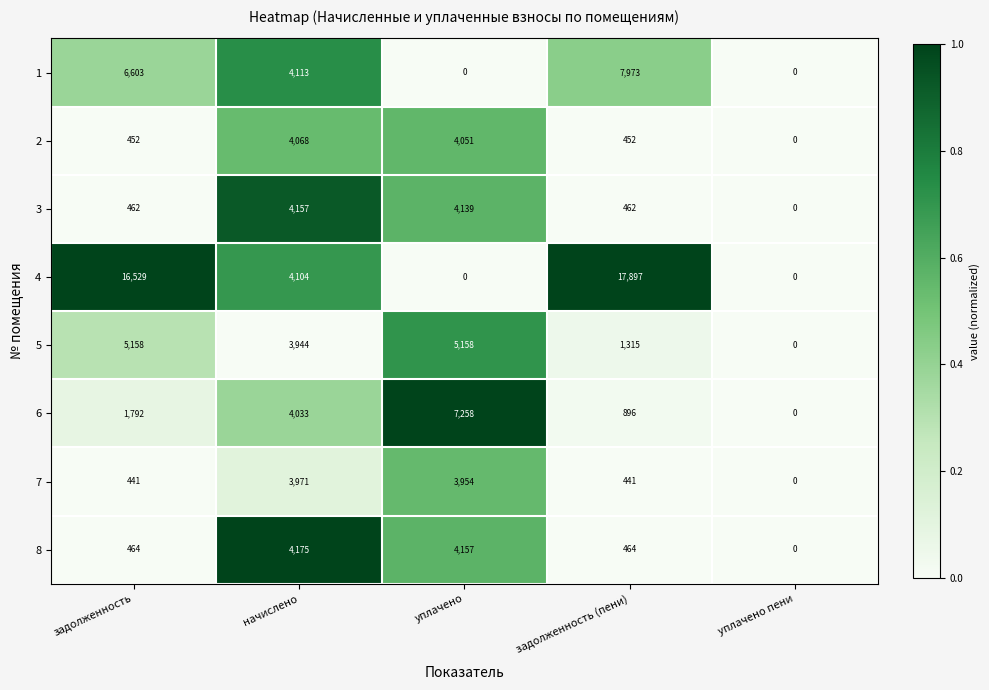

At which category is the sum across all series the highest?

начислено